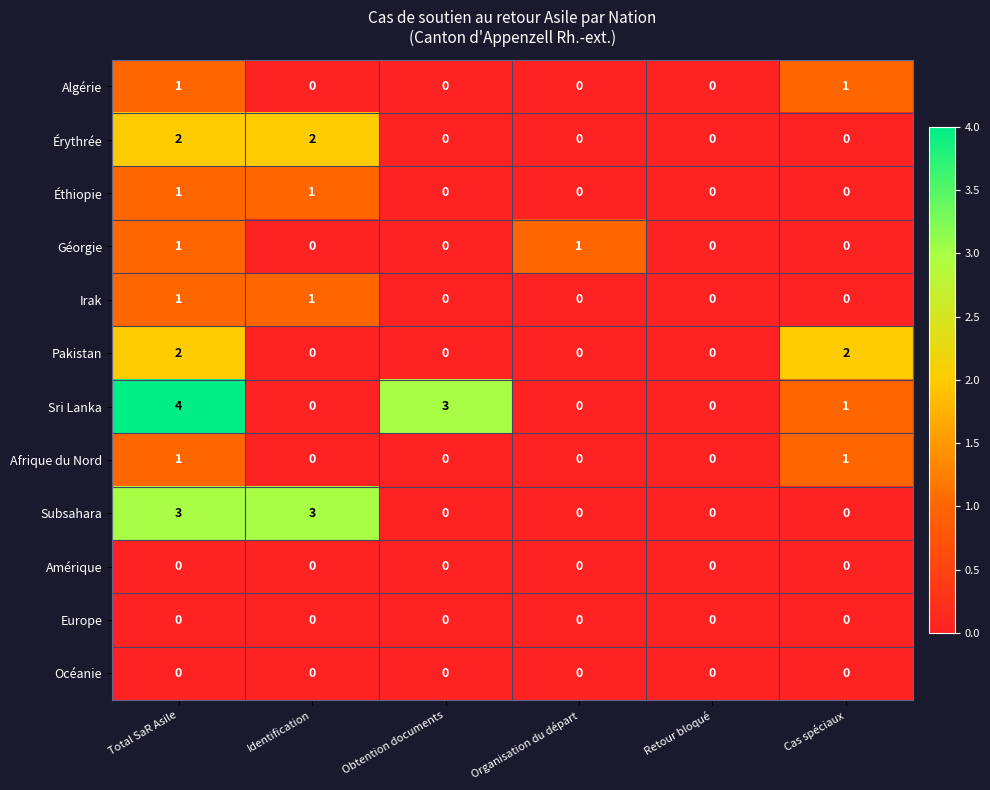

Is it true that Afrique du Nord equals 0 at Organisation du départ?

True